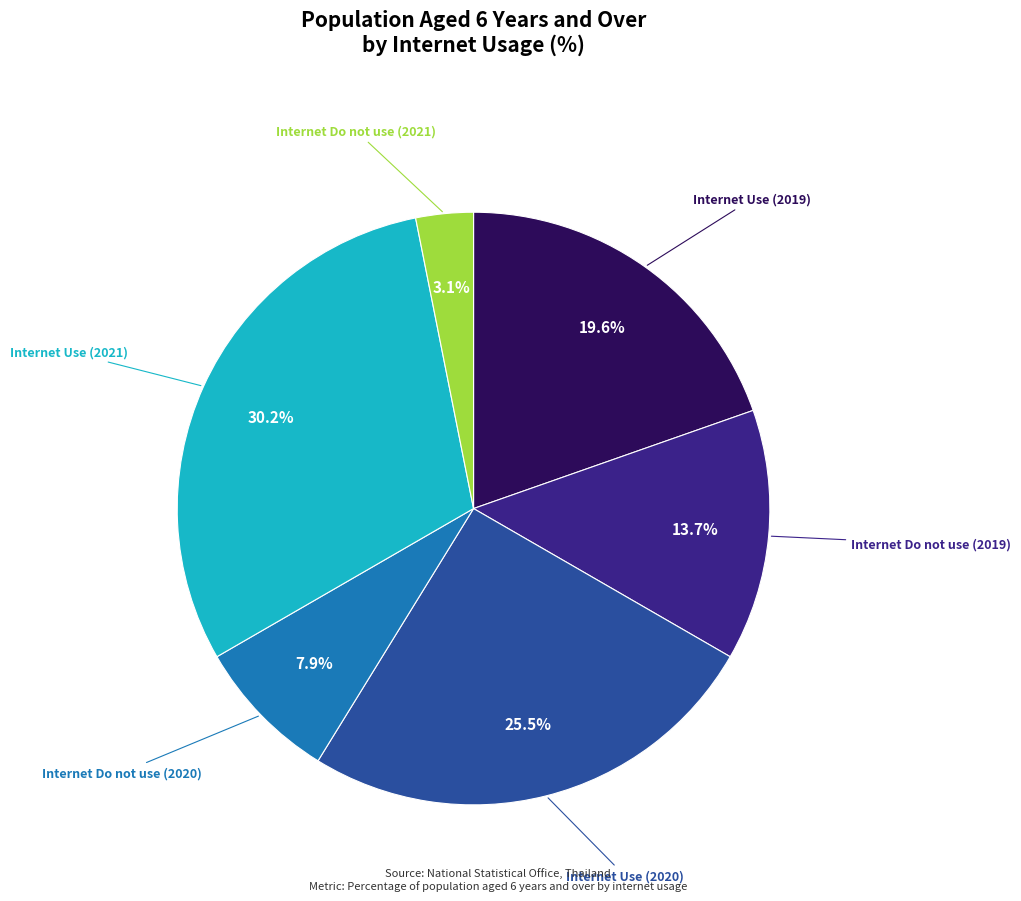

The Internet Use (2021) slice represents 40% of the pie. True or false?

False